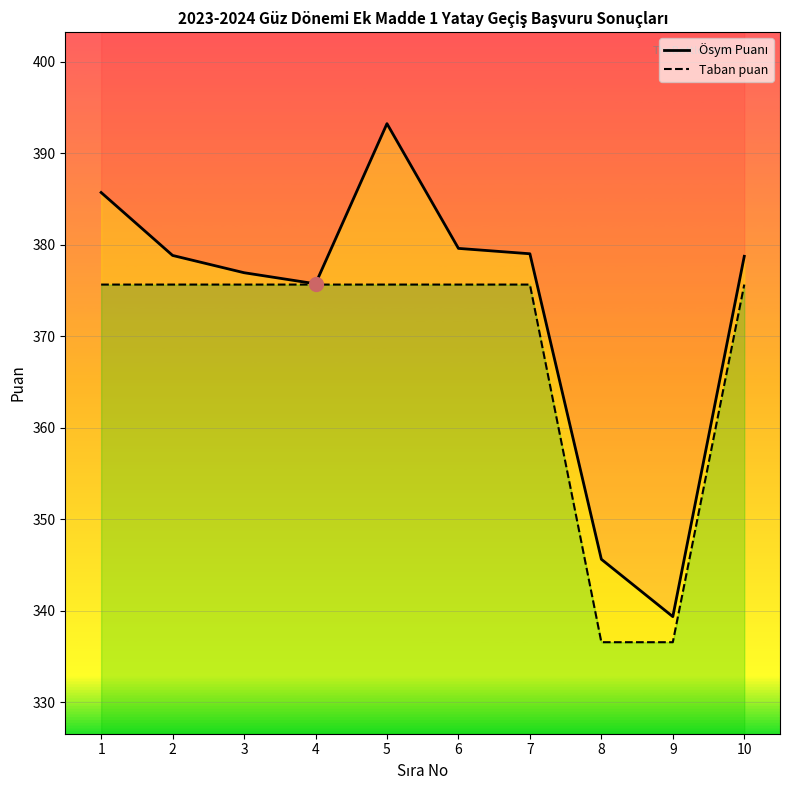

At which label is Ösym Puanı closest to 366?

4